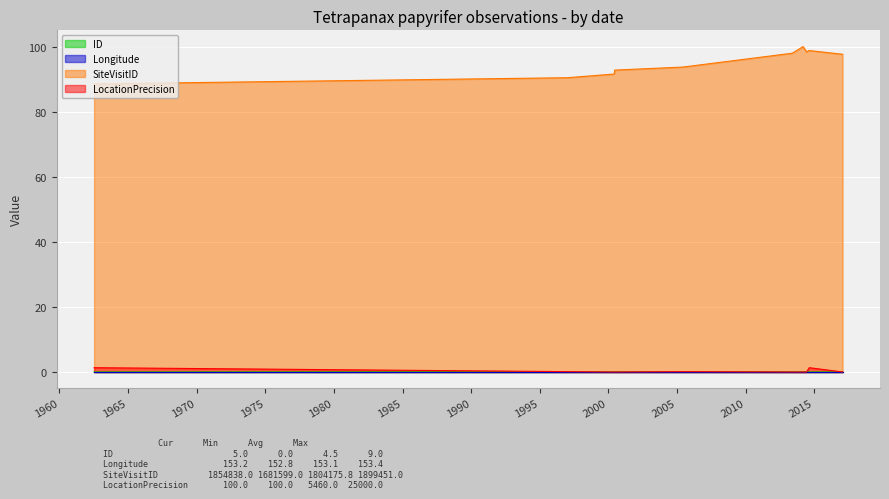

How many lines are shown in the chart?

4